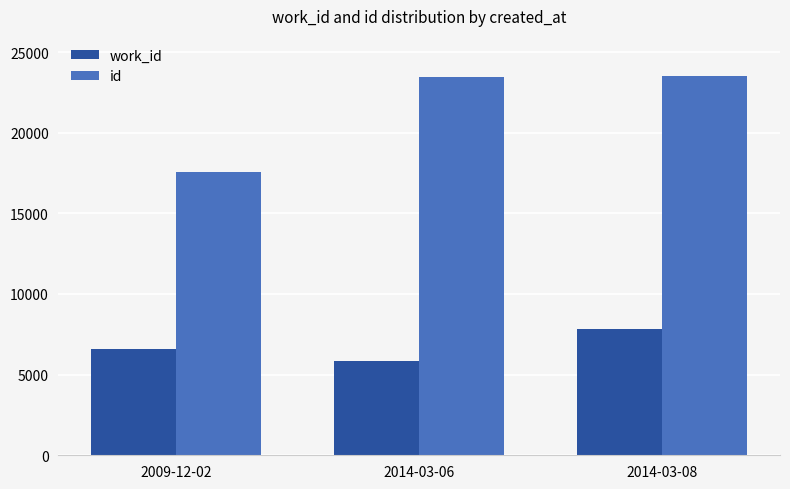

At which category does the chart reach its minimum across all series?

2014-03-06